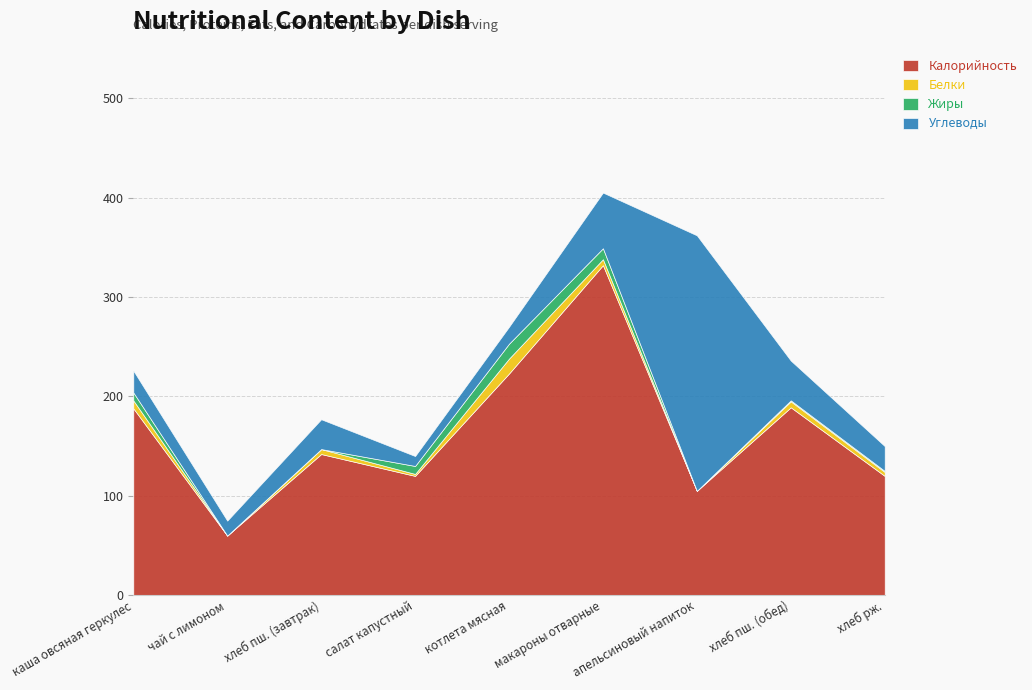

What is the difference between the second highest and second lowest values in the Углеводы series?

41